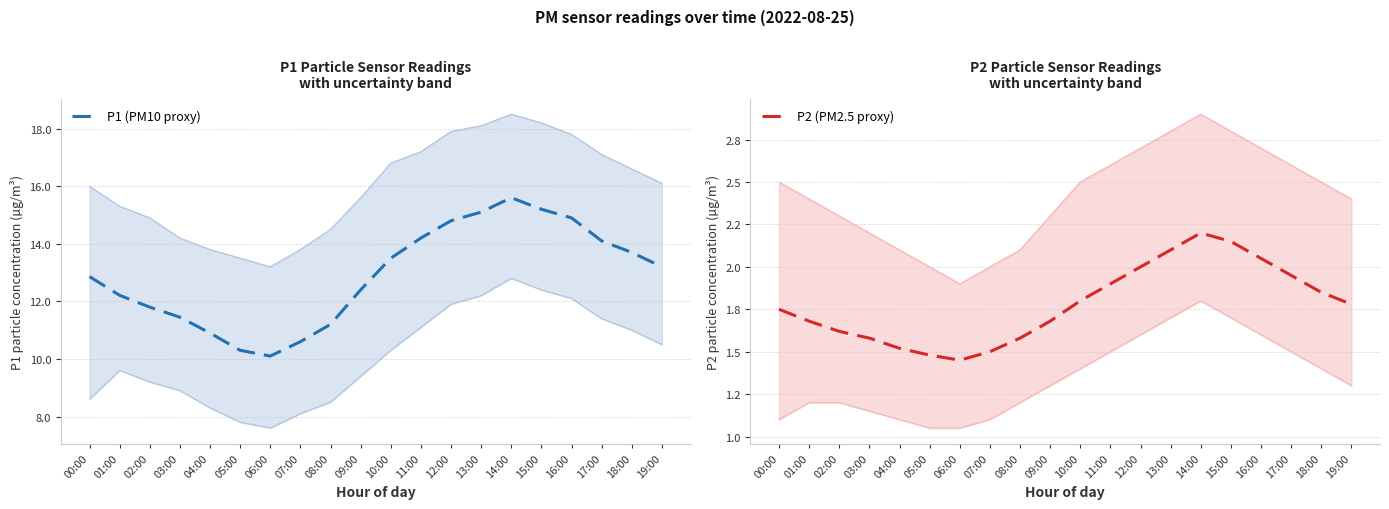

At which category is the sum across all series the highest?

14:00